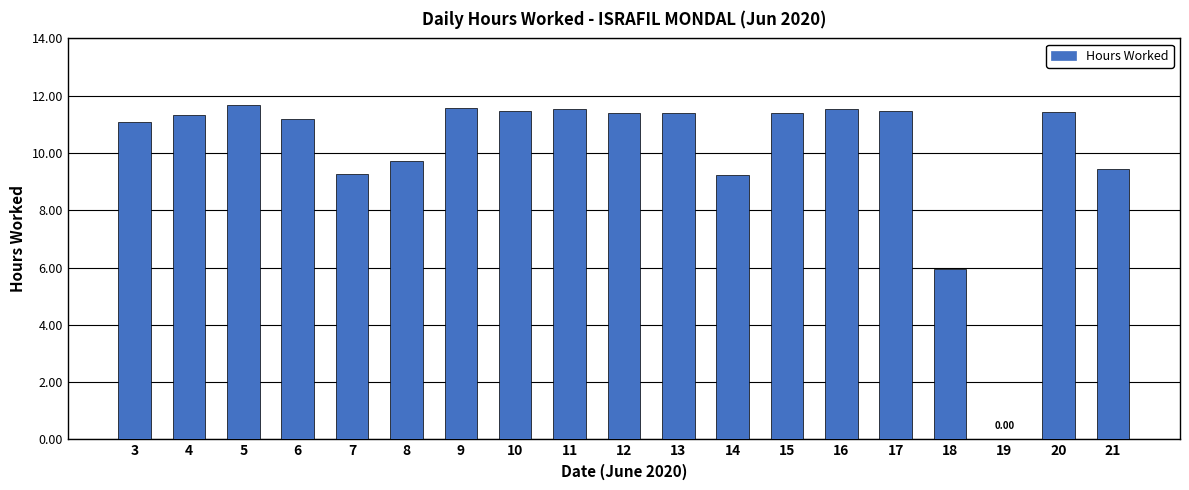

Are the bars grouped side by side (vs. stacked)?

No